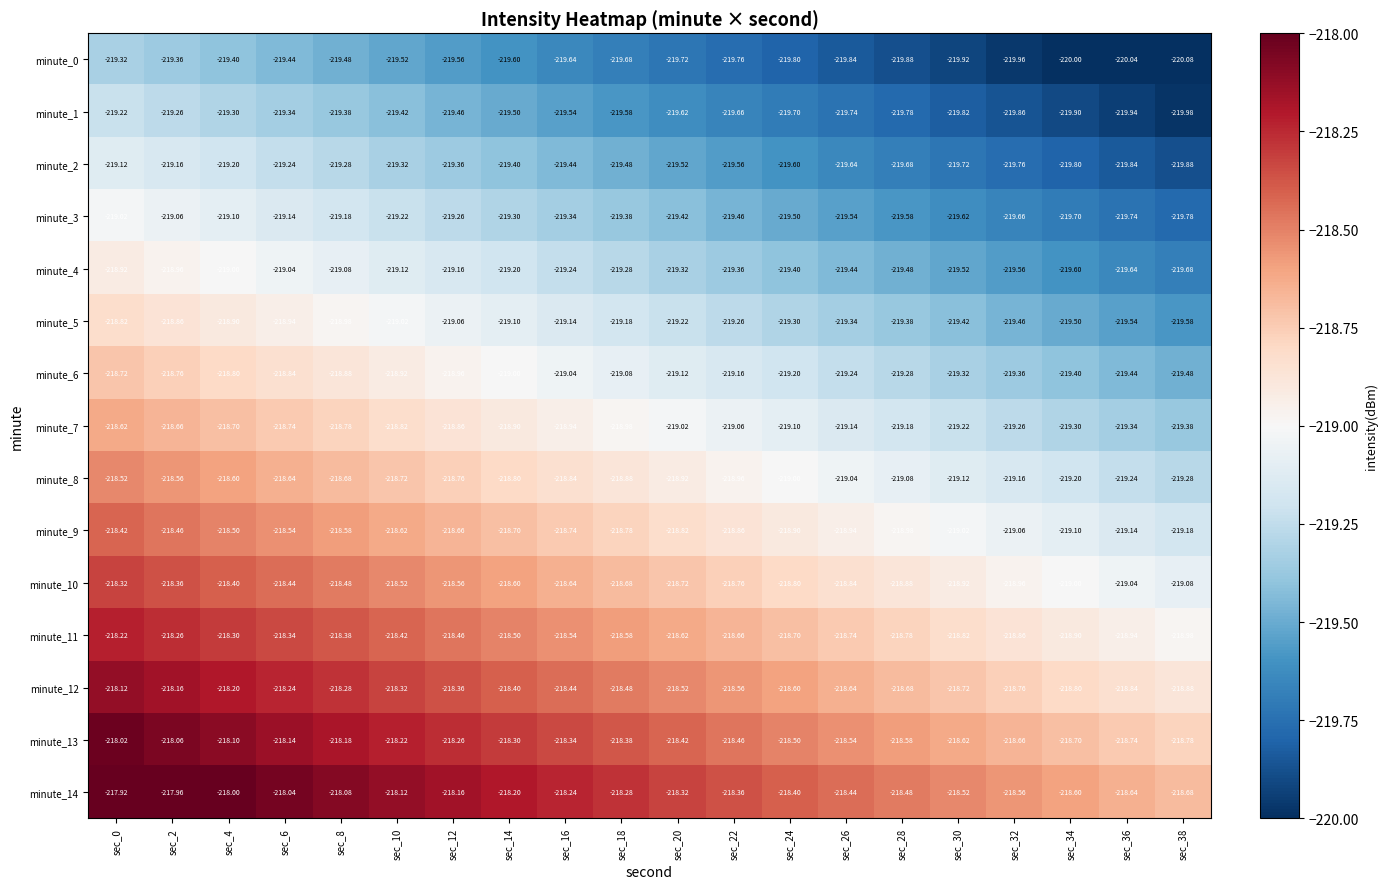

Is the value of minute_7 at sec_12 greater than the value of minute_12 at sec_16?

No